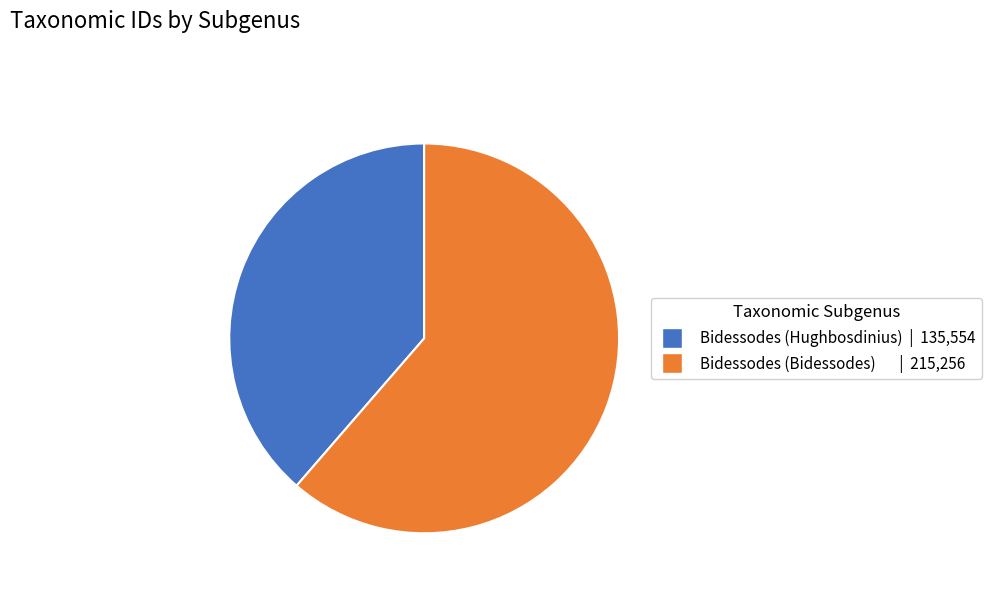

Is there any slice that represents more than half of the pie?

Yes